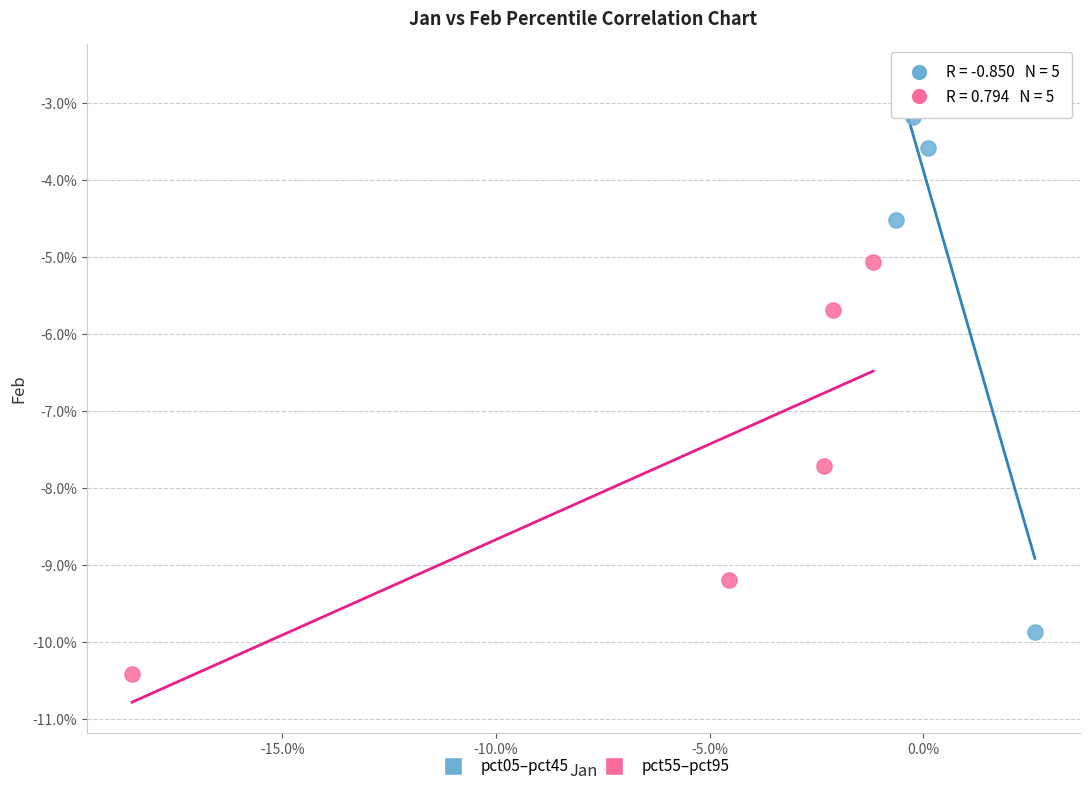

Which series has the largest Y range (max minus min)?

pct05–pct45